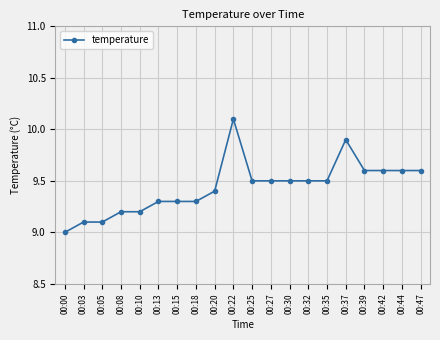

What is the change in value from 00:30 to 00:39?

+0.1